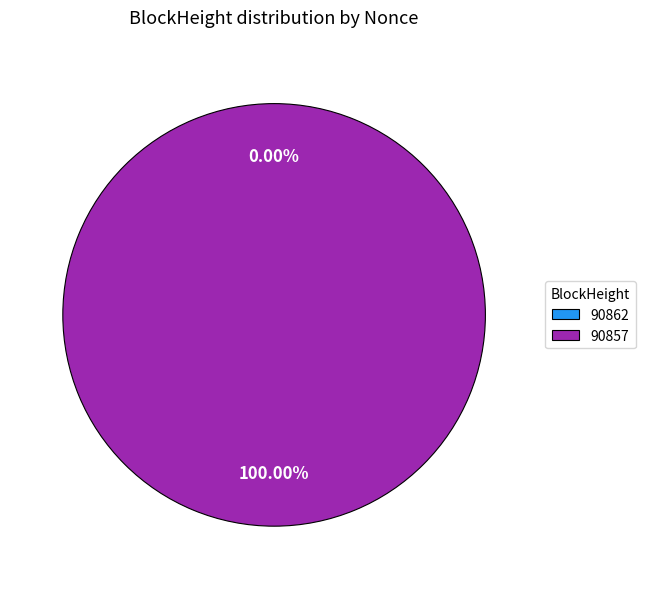

Which category has the biggest portion of the pie?

90857